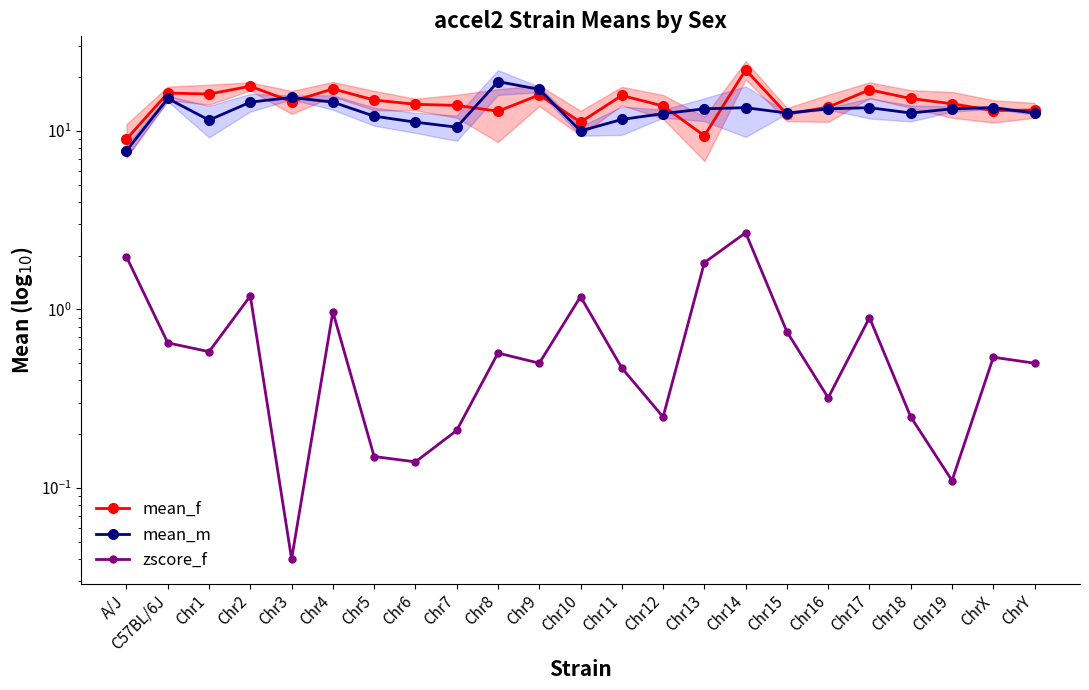

Which series has the largest total across all categories?

mean_f